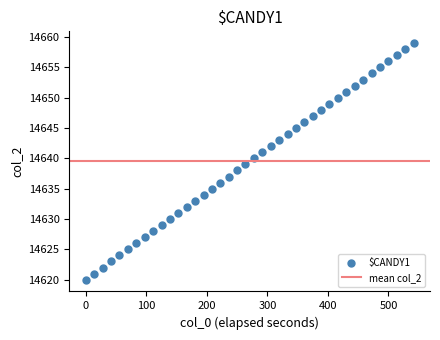

What is the range of Y values (max minus min)?

39